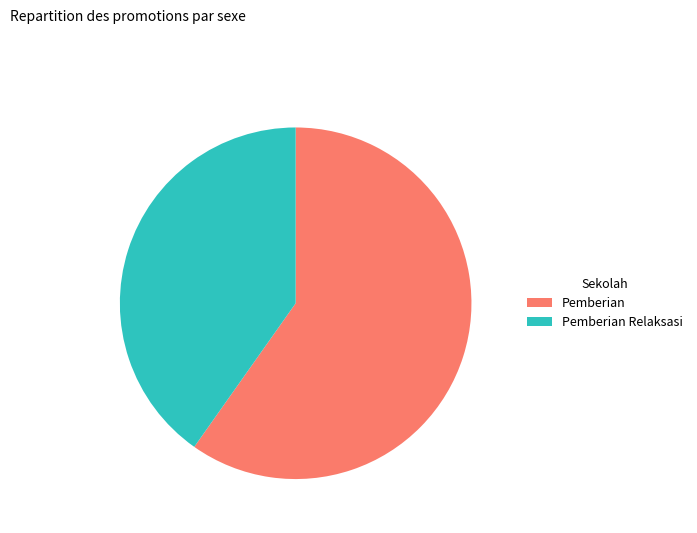

Rank the categories by value from lowest to highest.

Pemberian Relaksasi, Pemberian